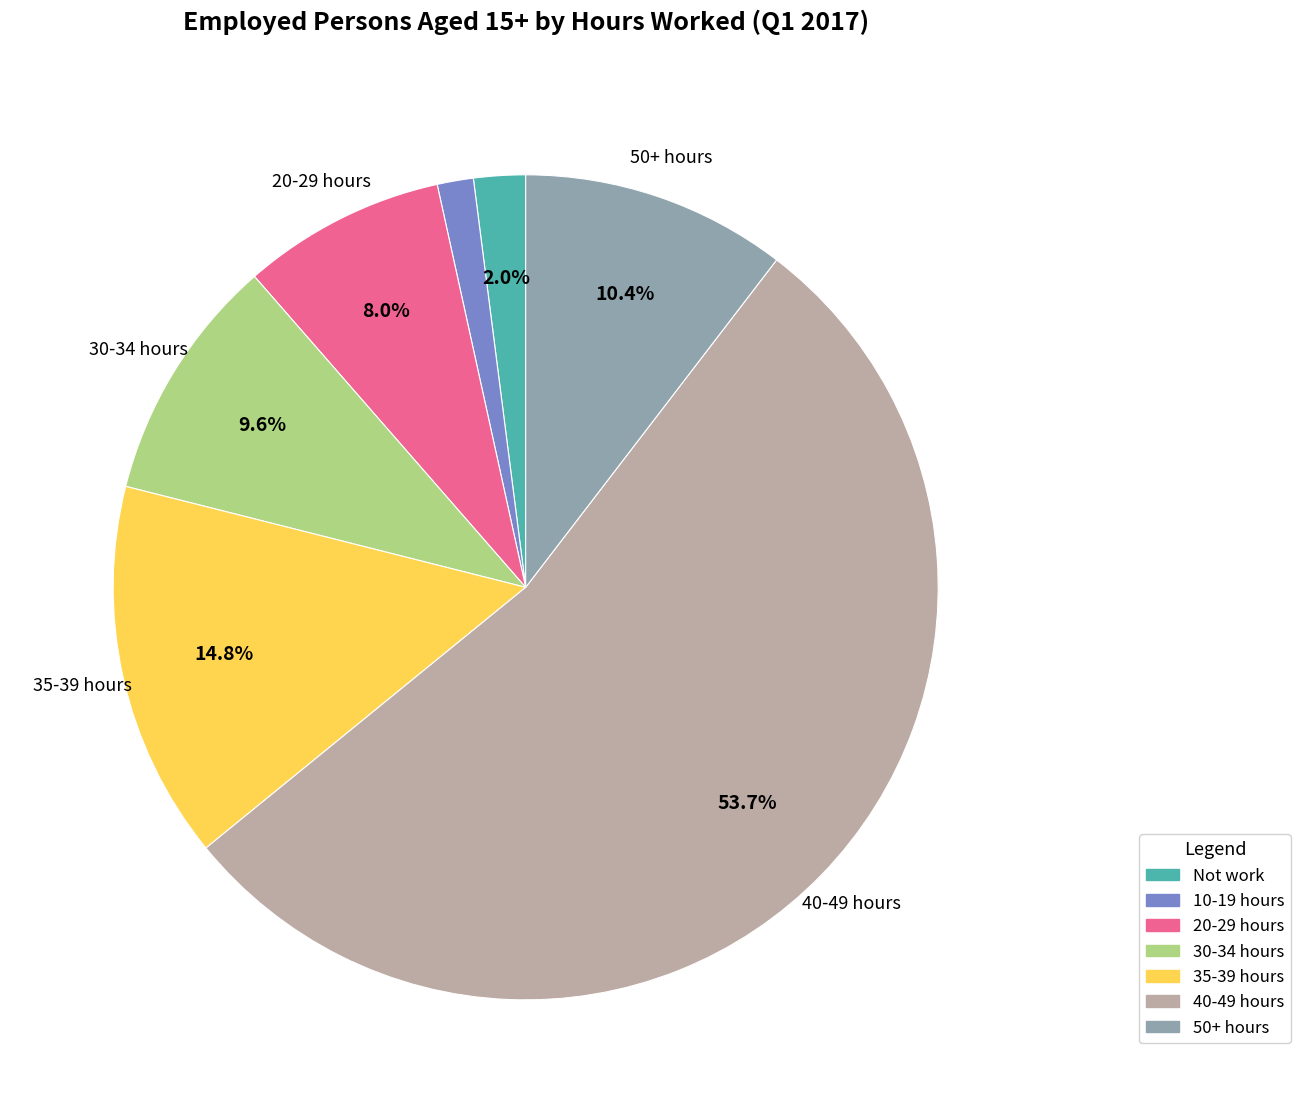

Does any single category account for the majority?

Yes